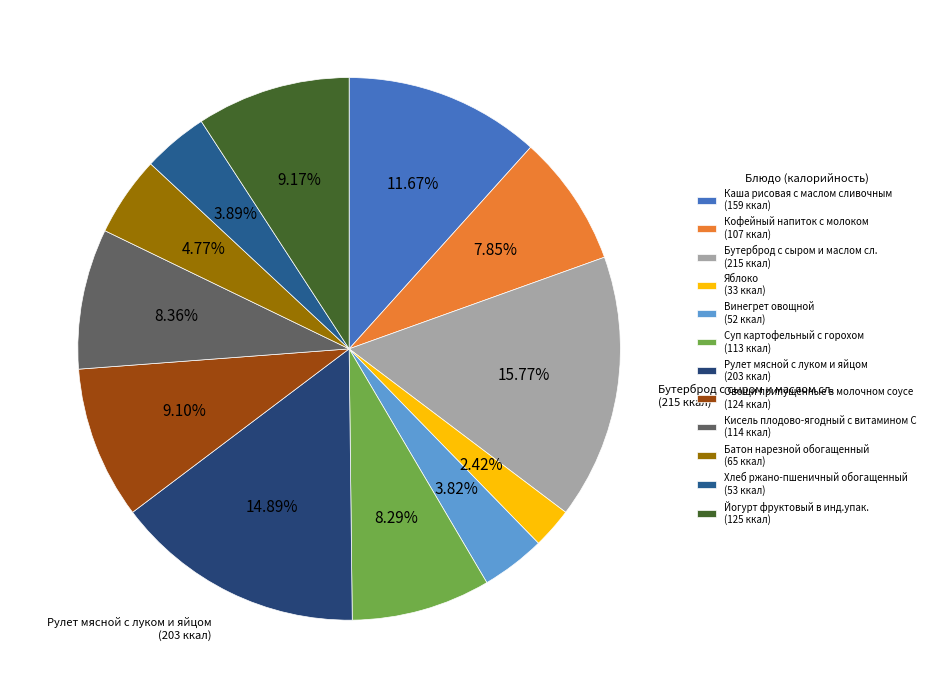

Is there any slice that represents more than half of the pie?

No